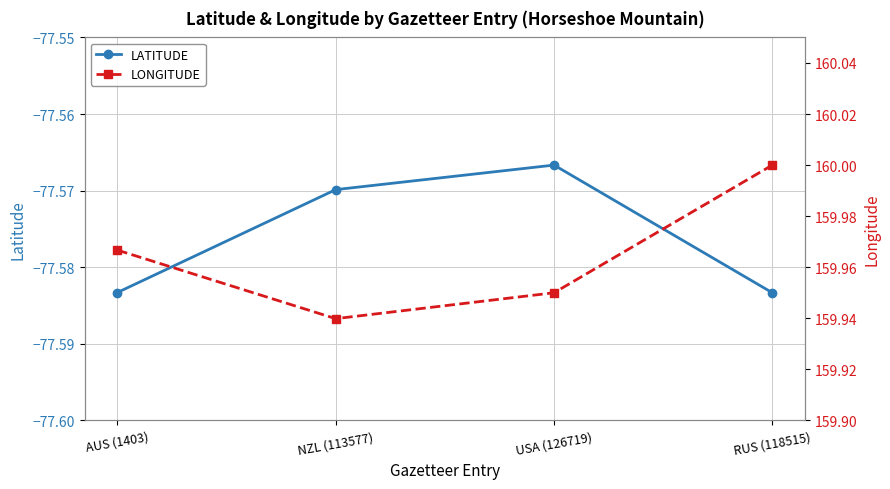

Which series has the largest total across all categories?

LONGITUDE